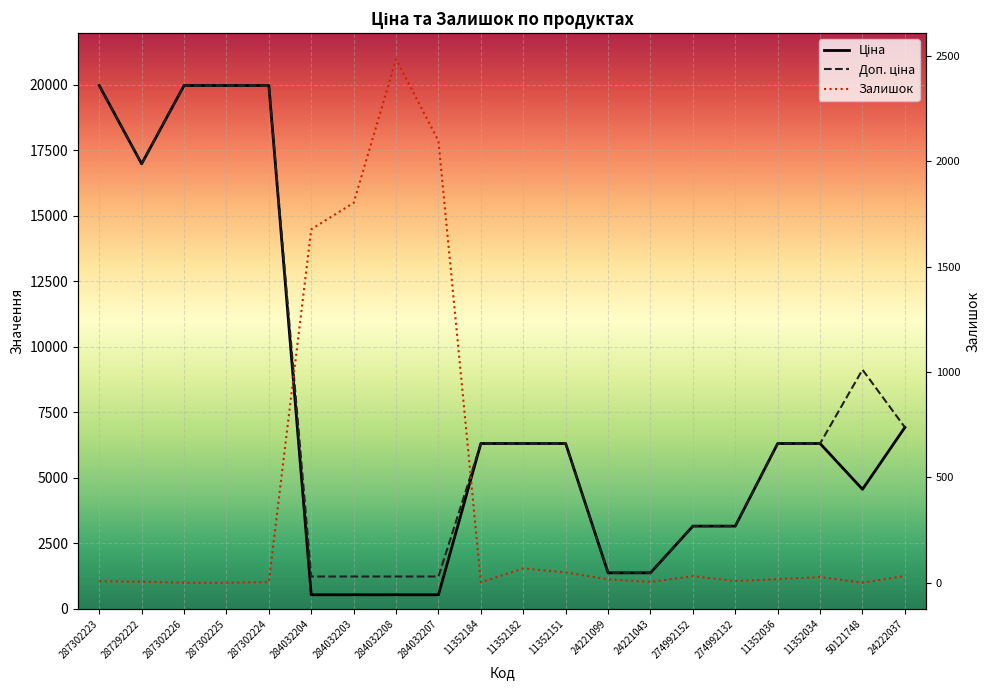

What is the difference between the maximum and minimum values in the Доп. ціна series?

18728.8